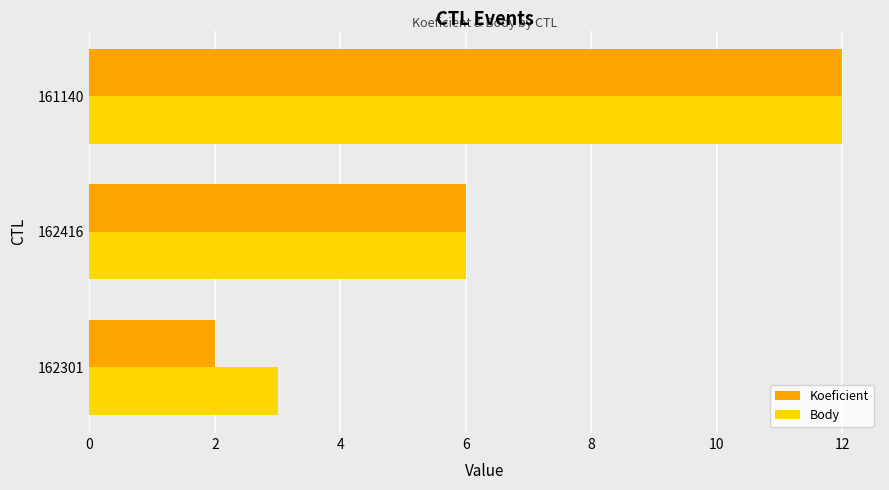

What is the average value of the Body series?

7